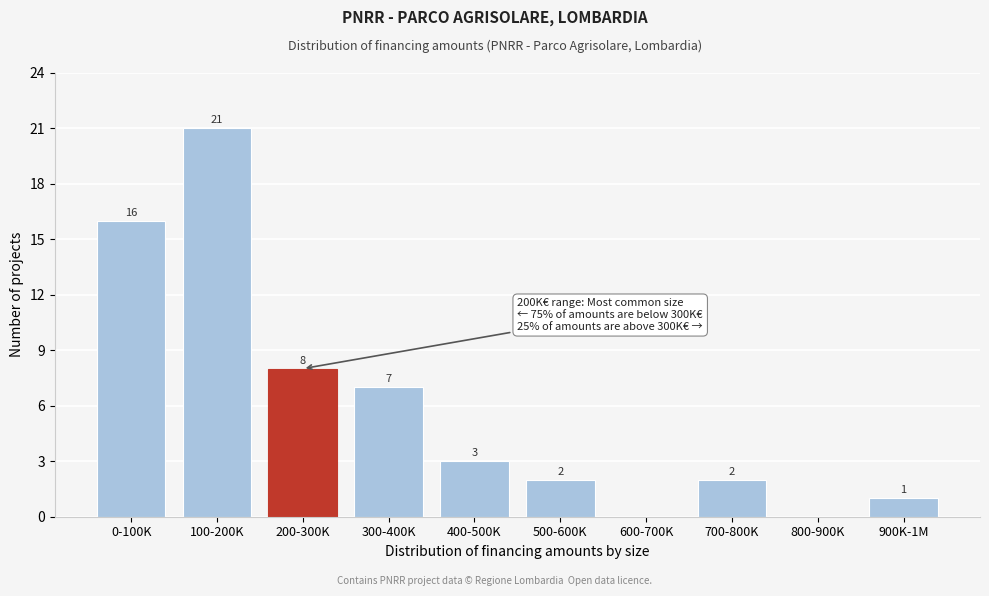

Reading right to left, list all the values displayed in this chart.

900K-1M=1	800-900K=0	700-800K=2	600-700K=0	500-600K=2	400-500K=3	300-400K=7	200-300K=8	100-200K=21	0-100K=16